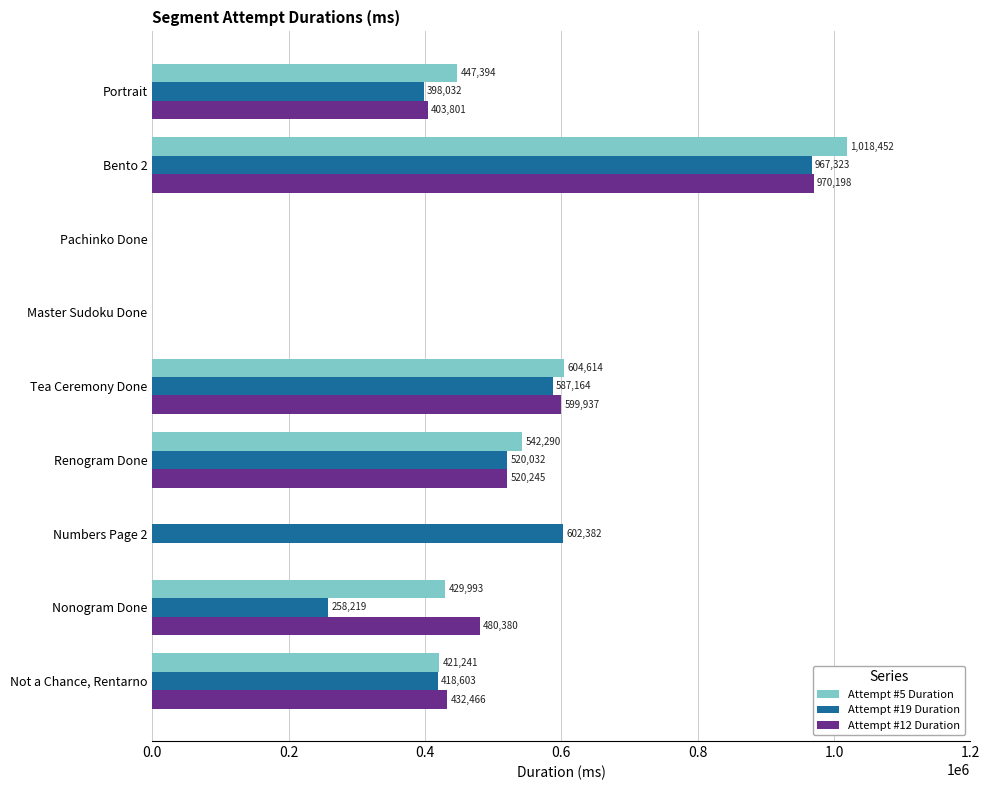

At which label is Attempt #5 Duration closest to 509226?

Renogram Done